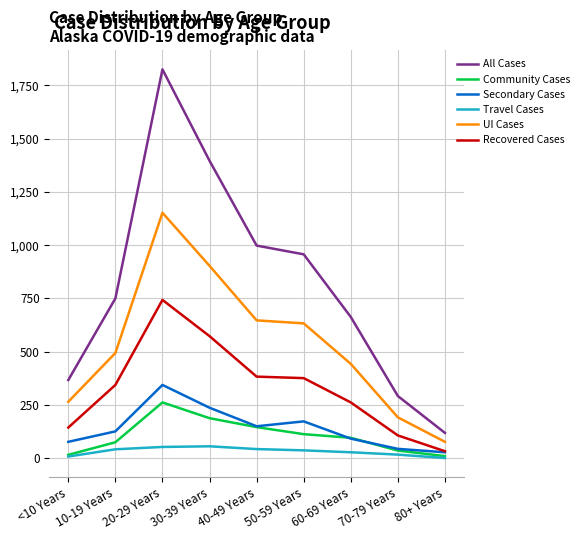

List the labels in order of All Cases value, smallest first.

80+ Years, 70-79 Years, <10 Years, 60-69 Years, 10-19 Years, 50-59 Years, 40-49 Years, 30-39 Years, 20-29 Years